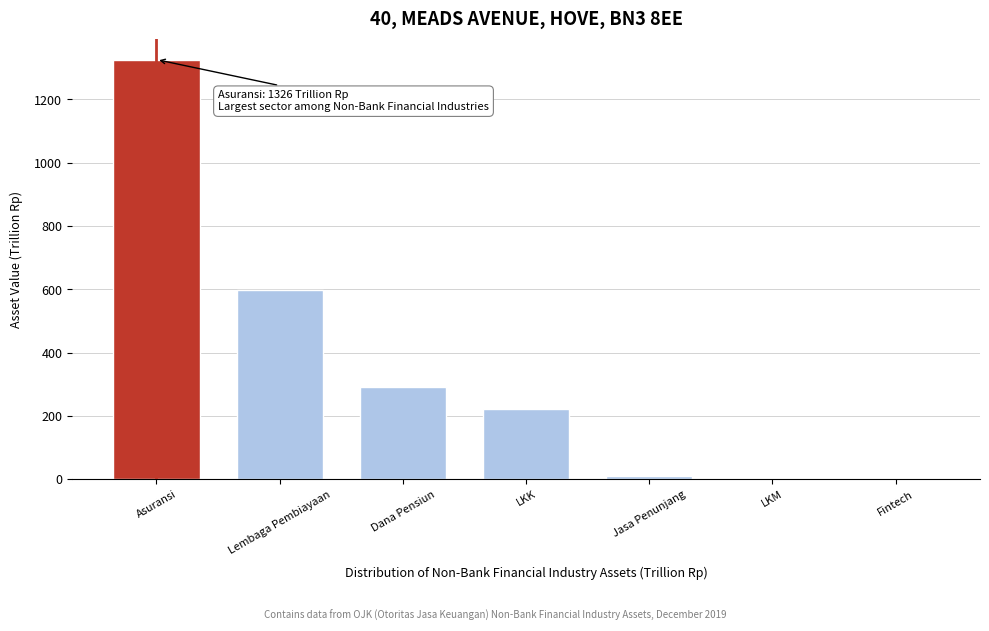

At which label is the value closest to 663?

Lembaga Pembiayaan